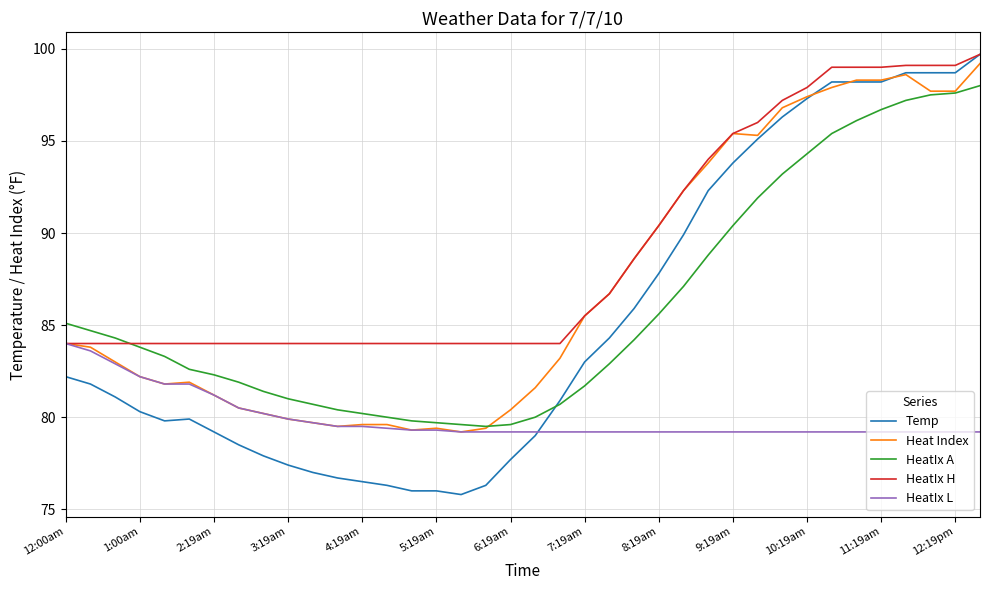

What is the average value of the HeatIx H series?

89.0